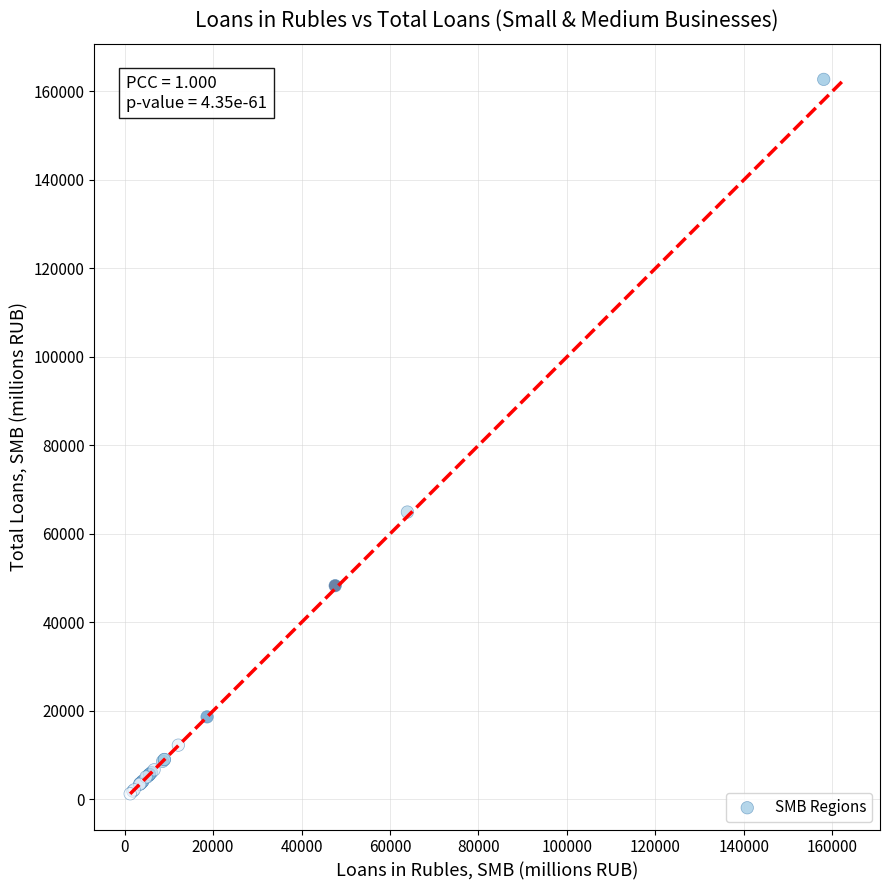

What Y value in the scatter plot is closest to 81990?

64935